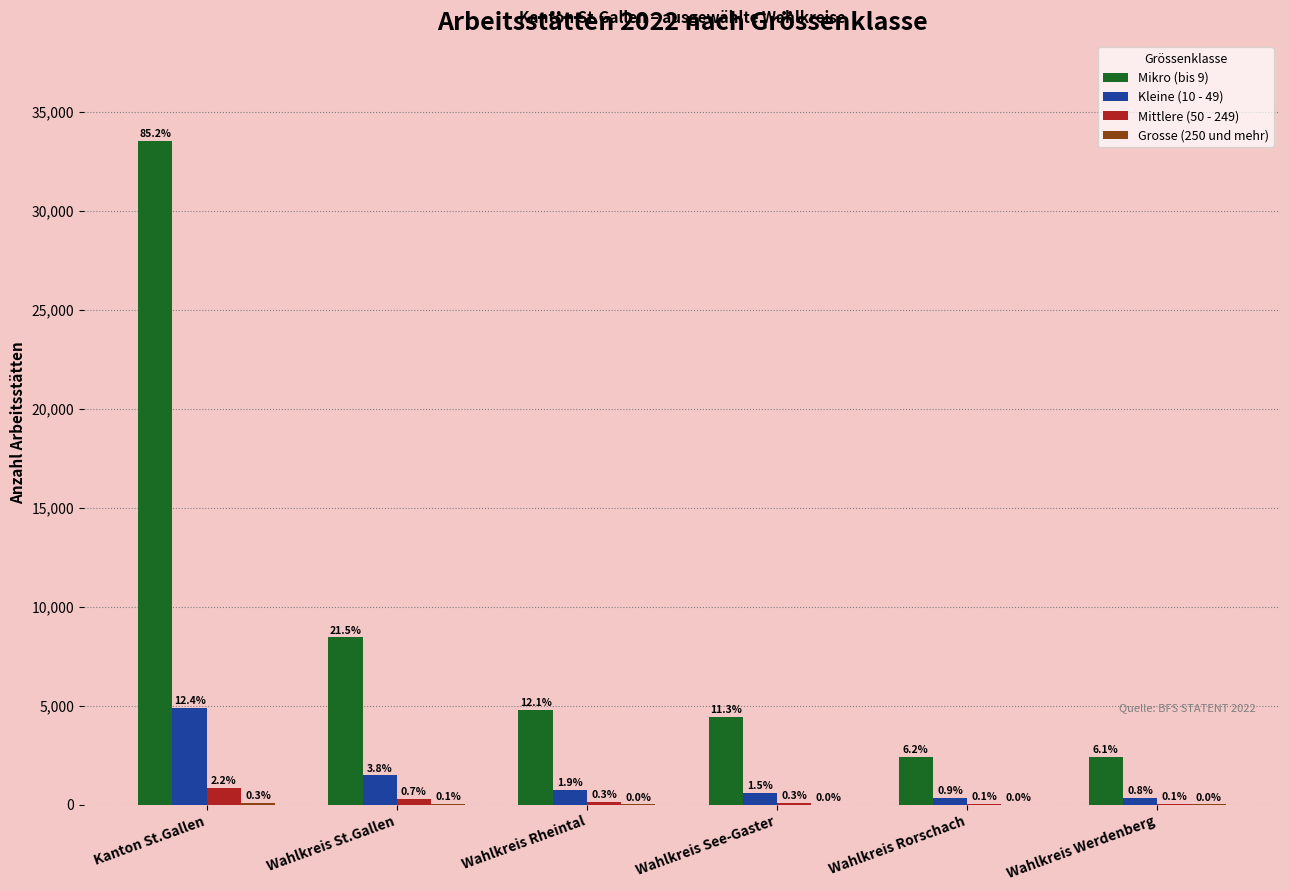

What is the sum of all Grosse (250 und mehr) values?

177